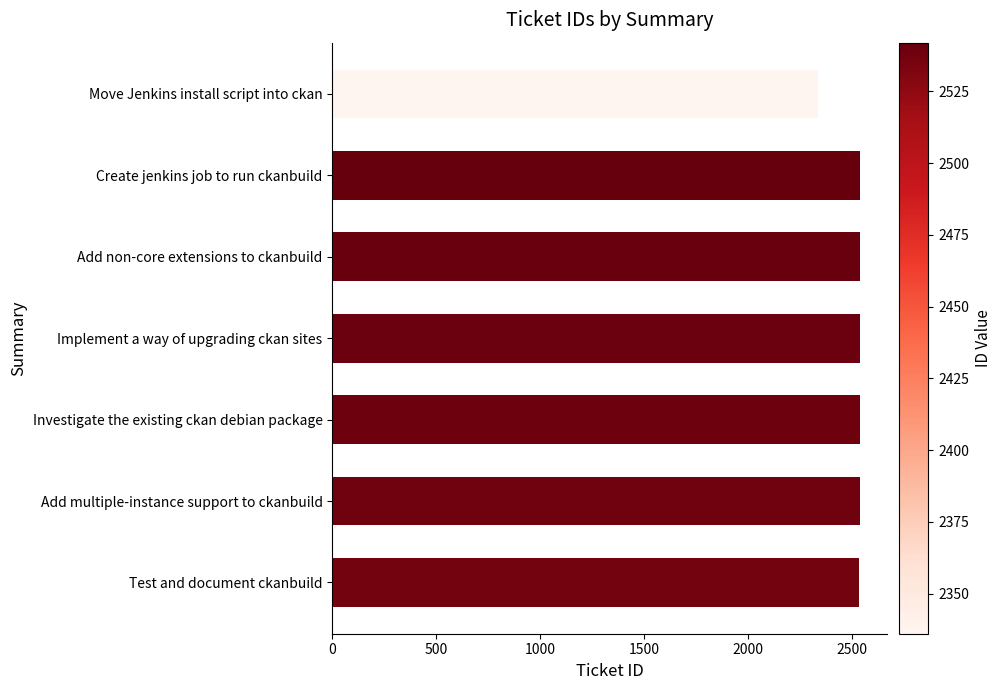

What is the ratio of the value at Move Jenkins install script into ckan to the value at Investigate the existing ckan debian package?

0.9